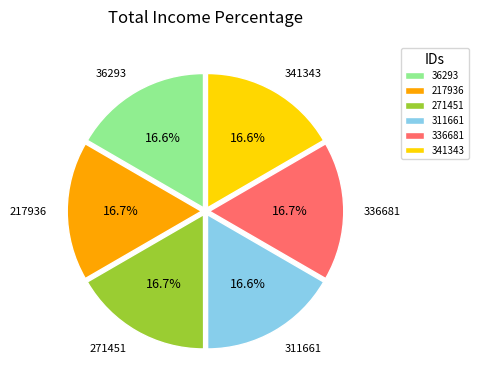

True or false: 336681 accounts for 11% of the total.

False